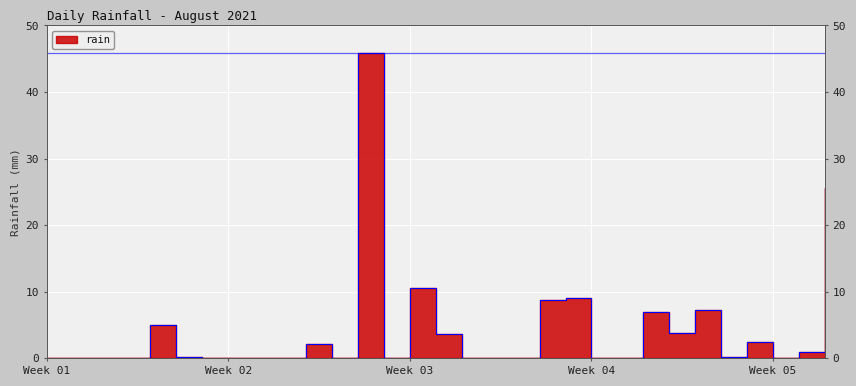

Is it true that the value at 2021-08-20 is 8.8?

True